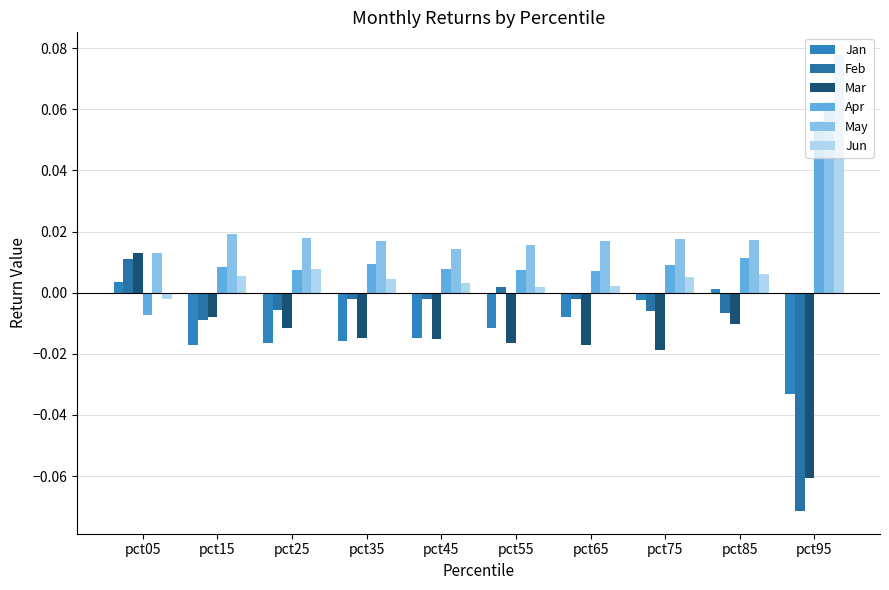

What is the greatest value displayed?

0.1